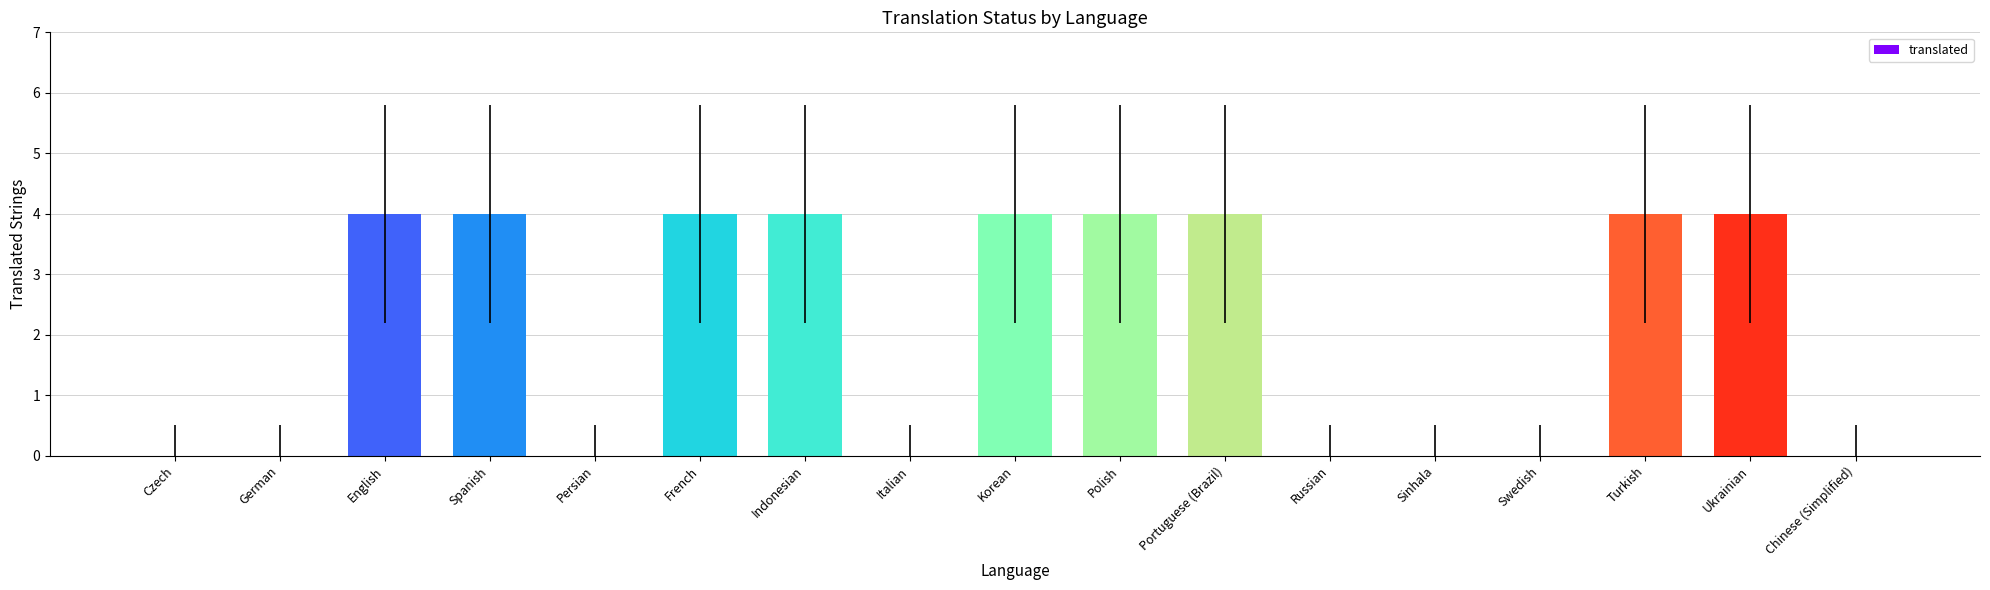

The chart shows a value of 2 at Chinese (Simplified). True or false?

False